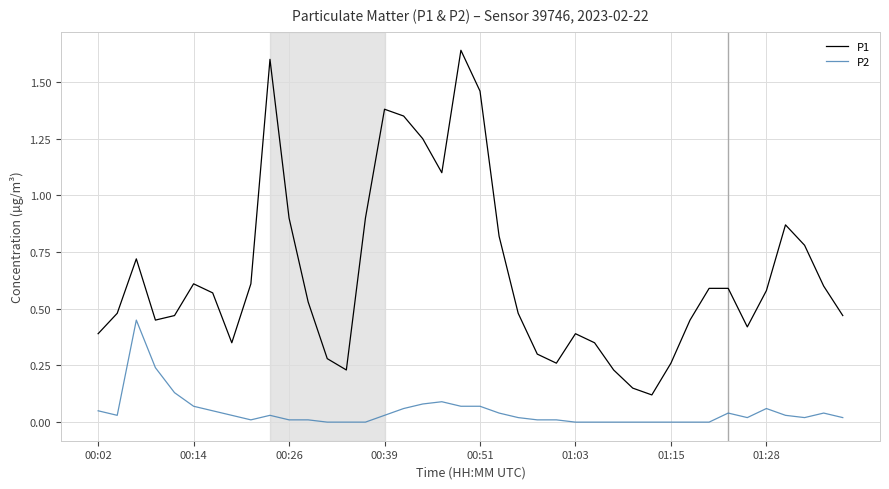

Which series has the largest total across all categories?

P1